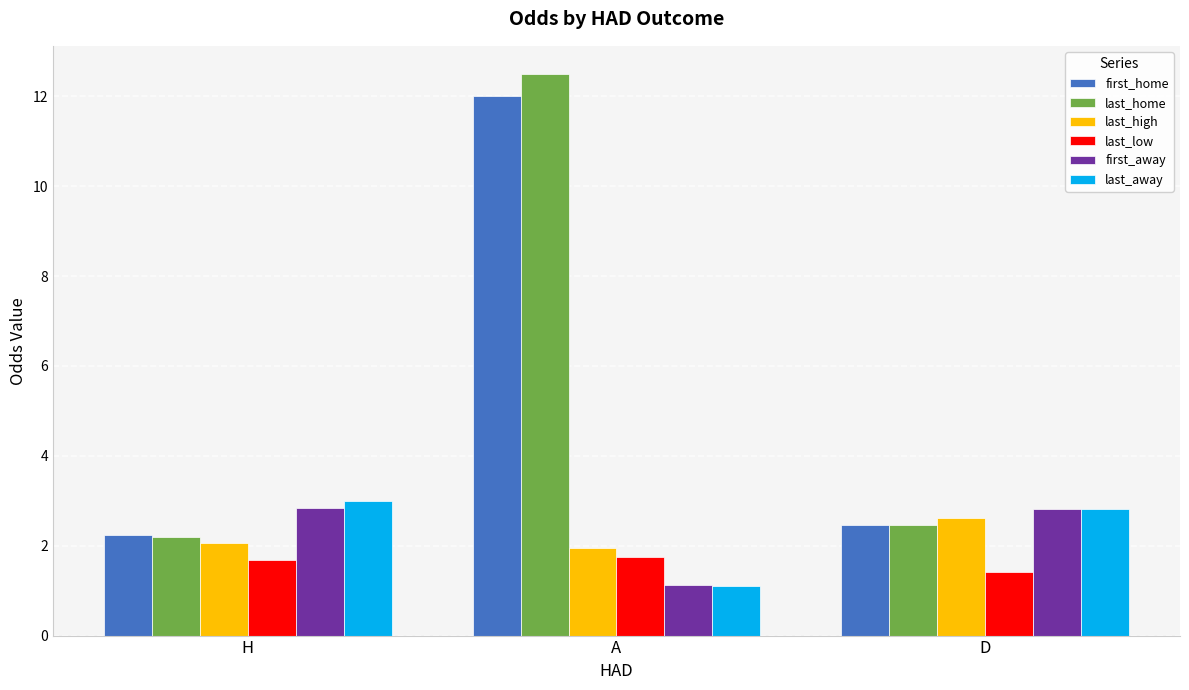

Which series changed the most between A and D?

last_home